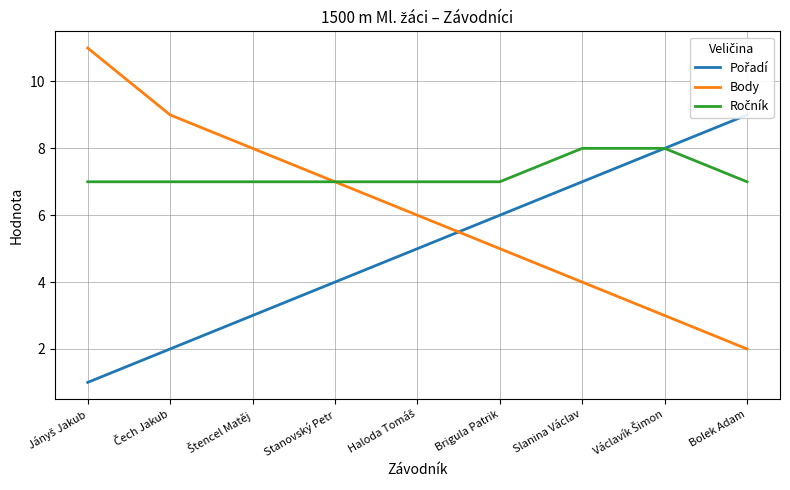

What is the total value across all series at Václavík Šimon?

19